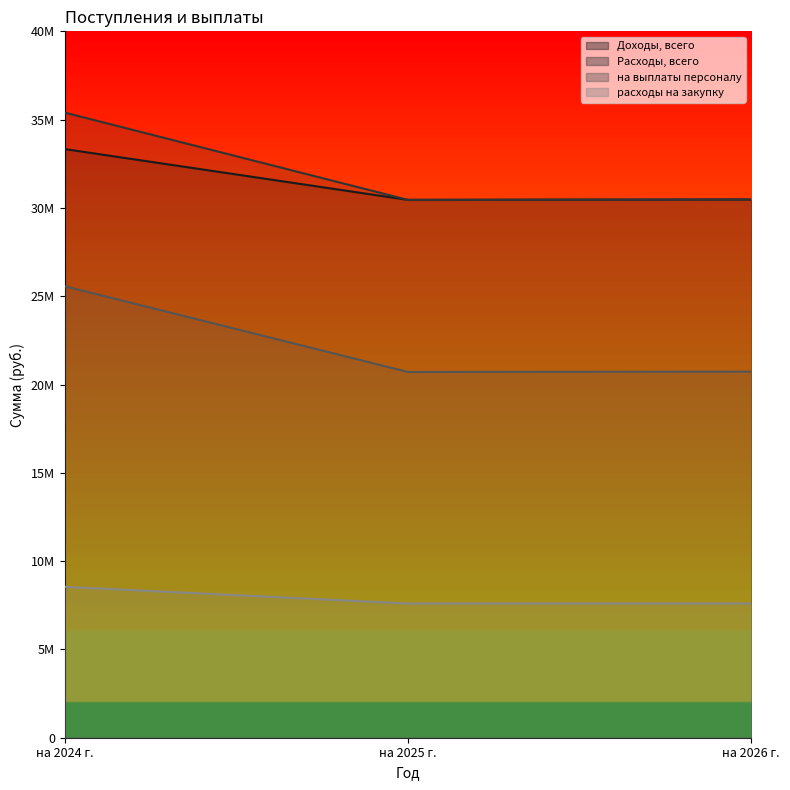

Read the на выплаты персоналу (line) value at на 2024 г..

25568060.4